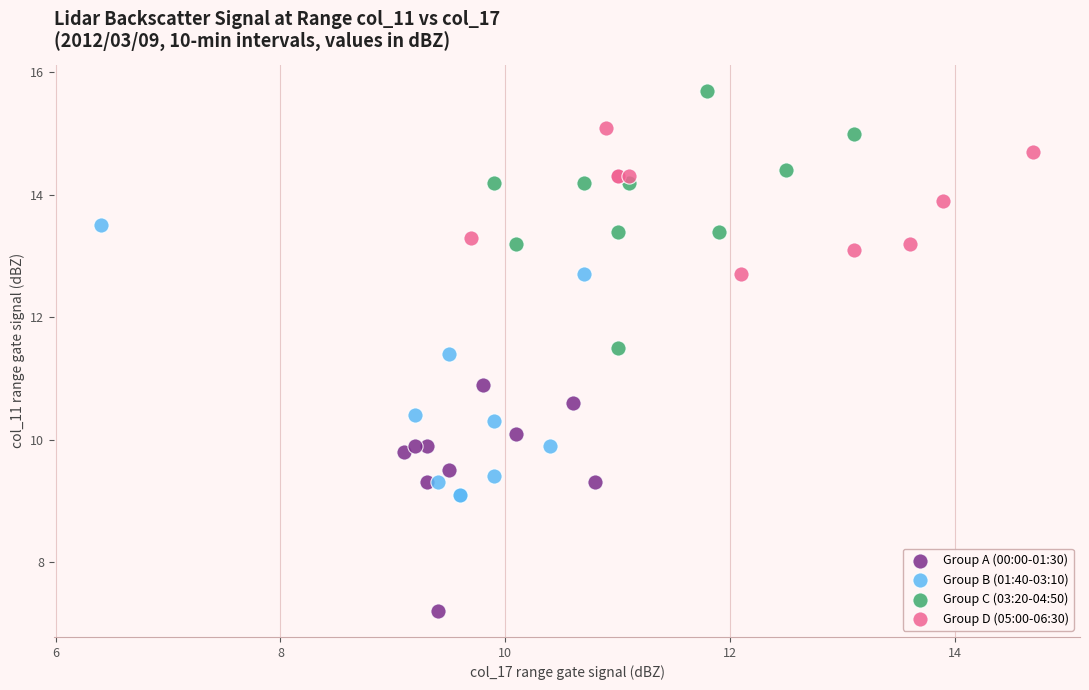

Which series has the largest Y range (max minus min)?

Group B (01:40-03:10)